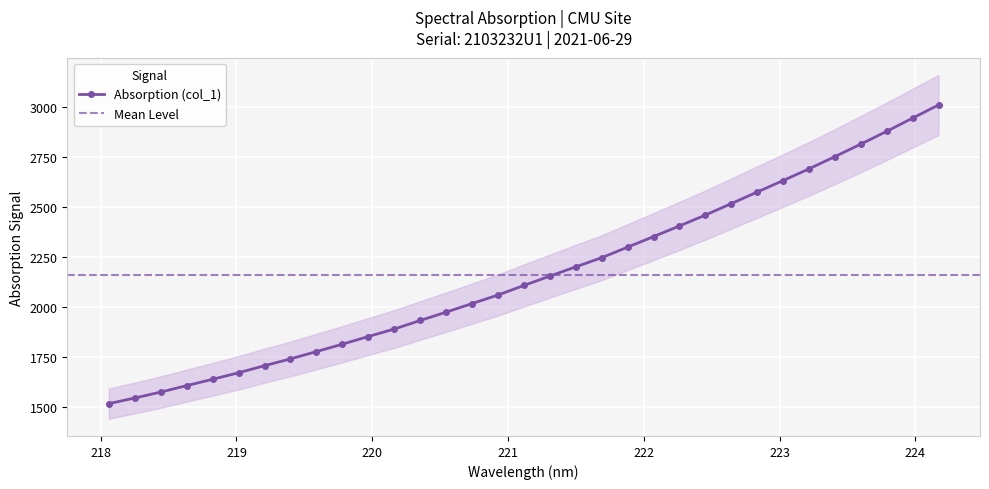

What is the smallest value displayed?

1516.0